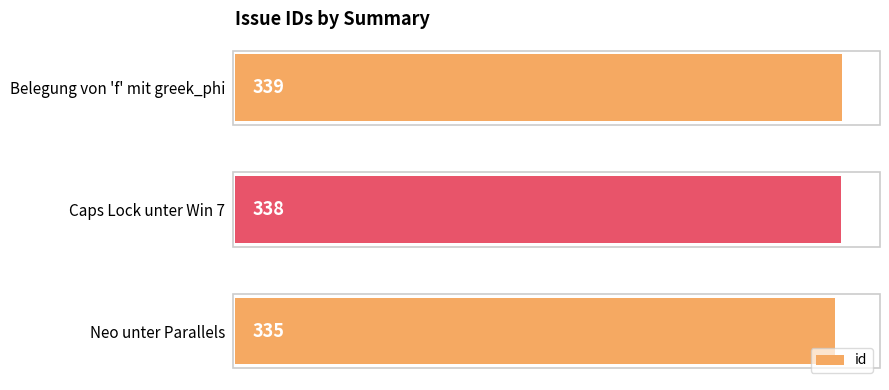

How many values are below 338?

1